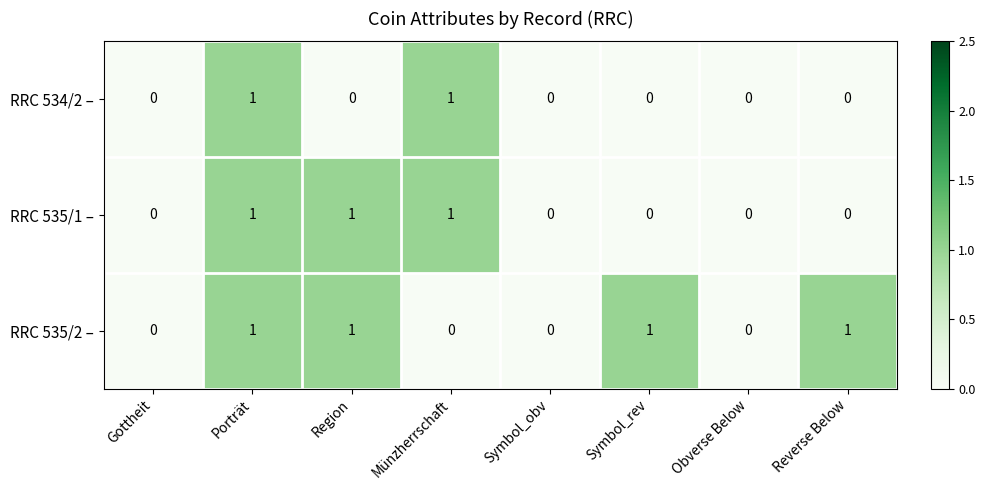

Reading left to right, list all the values displayed in this chart.

RRC 534/2 –: 0	1	0	1	0	0	0	0
RRC 535/1 –: 0	1	1	1	0	0	0	0
RRC 535/2 –: 0	1	1	0	0	1	0	1